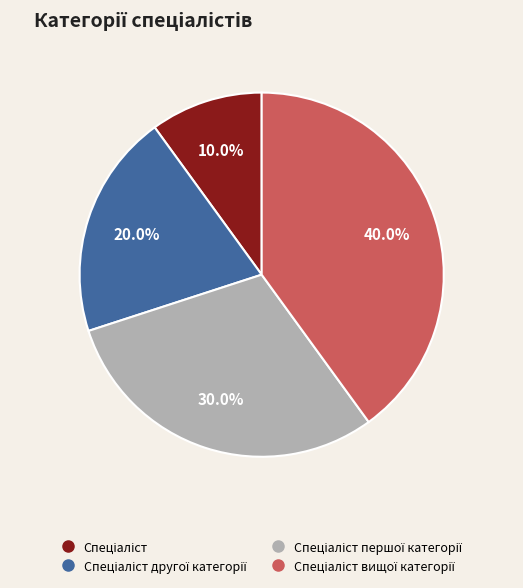

Is there any slice that represents more than half of the pie?

No